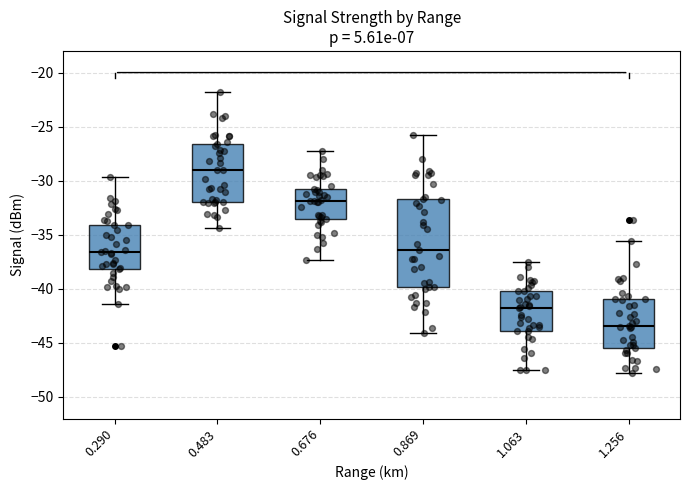

Reading left to right, transcribe this box plot: for each box, give where its median line is, the range the box spans, and where its two whiskers end, as read against the y-axis. The values are not printed on the chart, so give them approximately, as read against the axis.

0.290: median -36.5, box -38.0 to -34.0, whiskers -41.5 to -29.5
0.483: median -29.0, box -32.0 to -26.5, whiskers -34.5 to -22.0
0.676: median -32.0, box -33.5 to -31.0, whiskers -37.5 to -27.5
0.869: median -36.5, box -40.0 to -31.5, whiskers -44.0 to -26.0
1.063: median -42.0, box -44.0 to -40.0, whiskers -47.5 to -37.5
1.256: median -43.5, box -45.5 to -41.0, whiskers -48.0 to -35.5